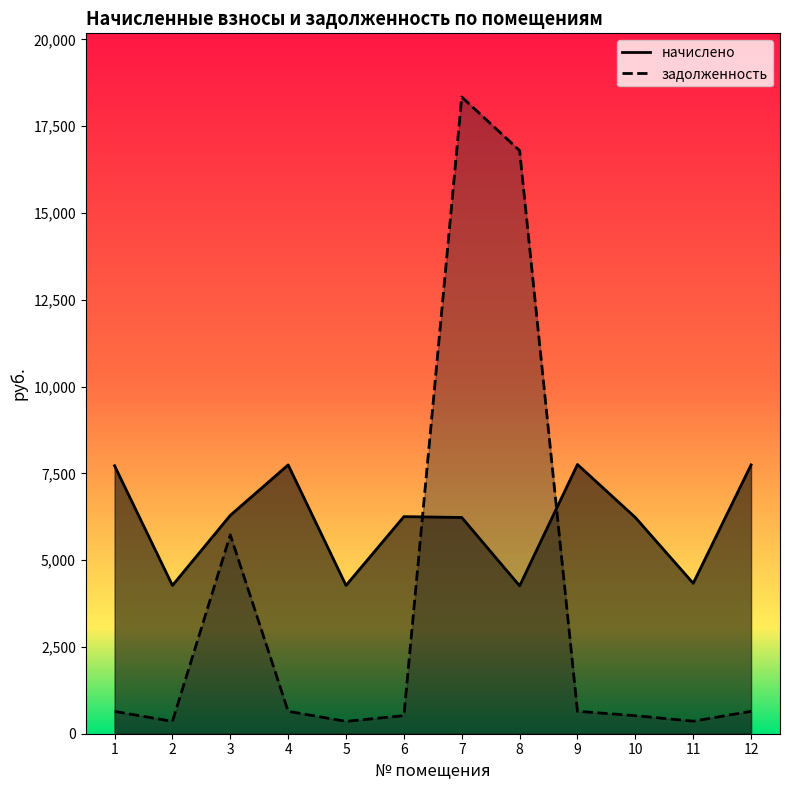

Which series has the largest total across all categories?

начислено